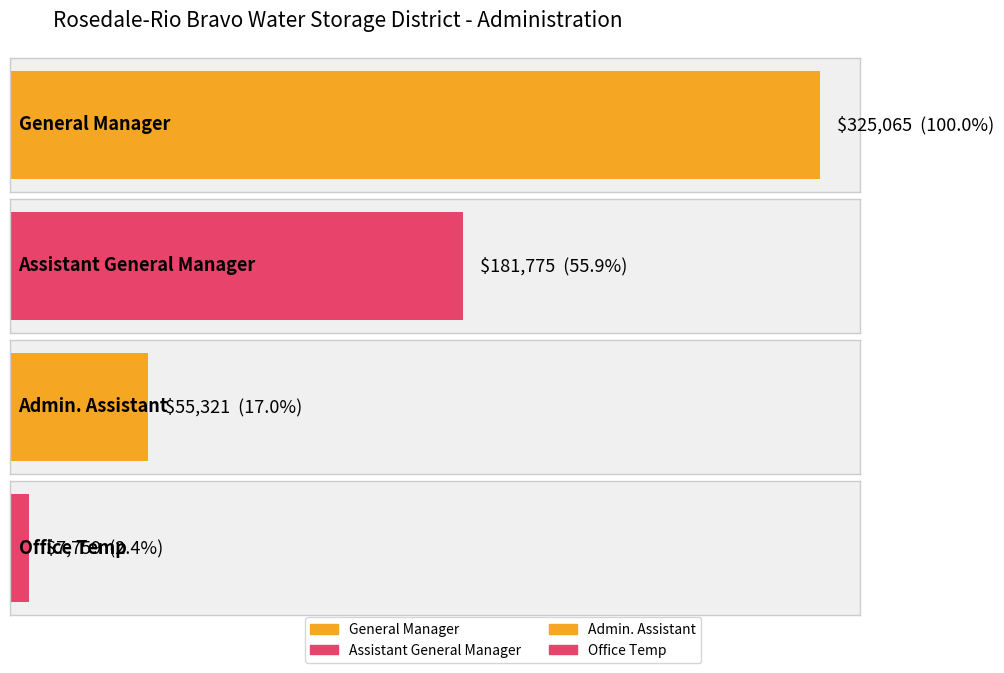

What is the minimum value shown in the chart?

7759